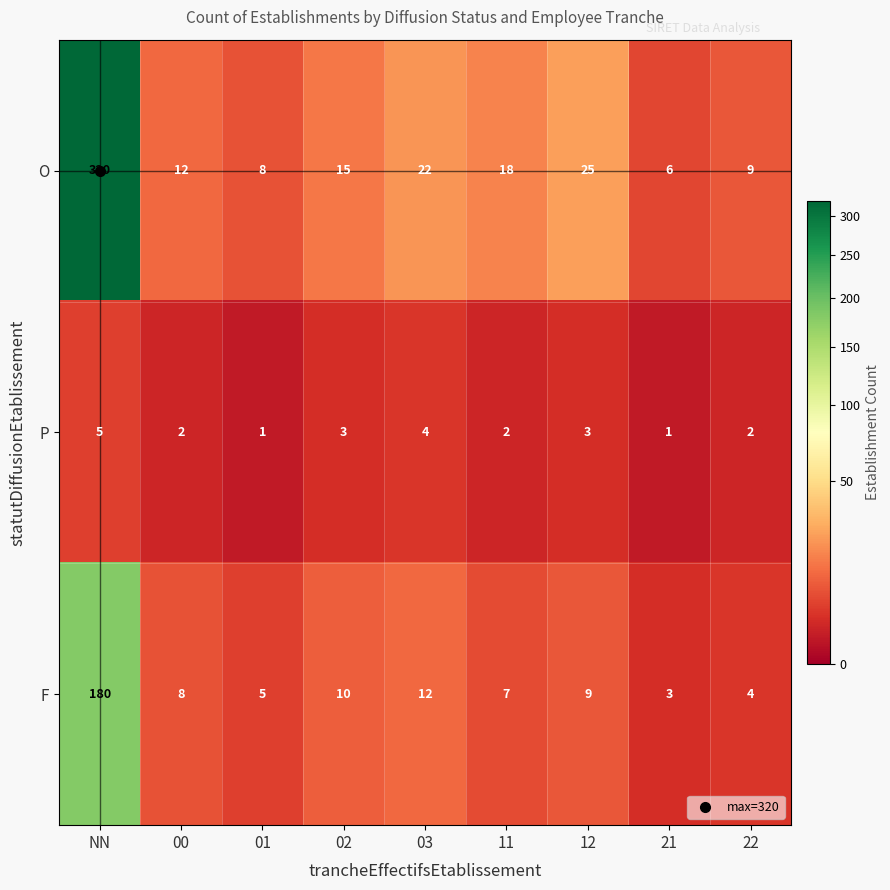

Rank the series by their maximum value, from highest to lowest.

O, F, P